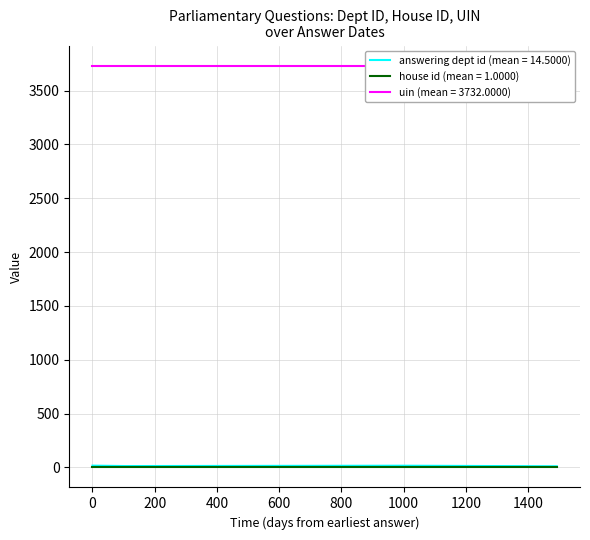

List the series in order of their peak value, lowest first.

house id, answering dept id, uin